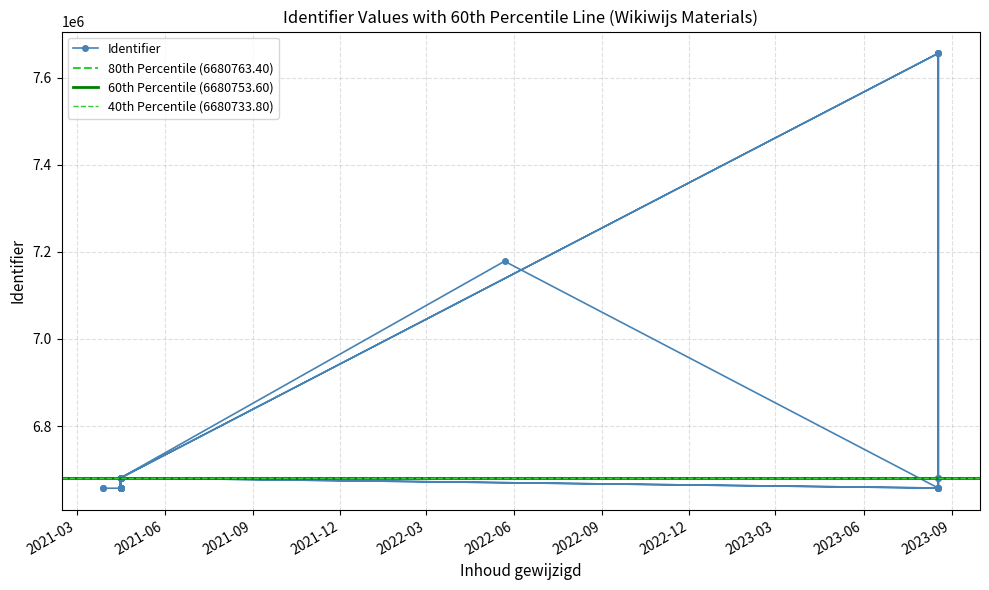

Where is the first local minimum?

2021-04-16